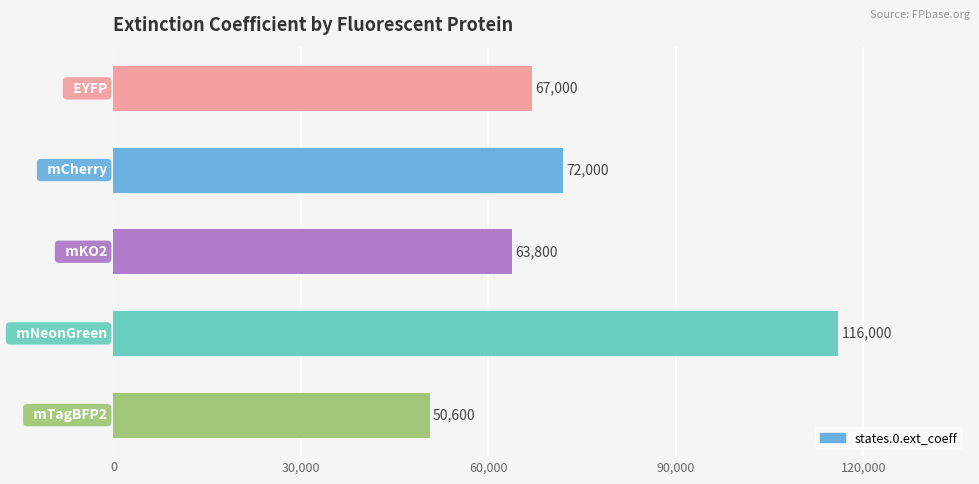

What is the value of the 2nd bar from the top?

72000